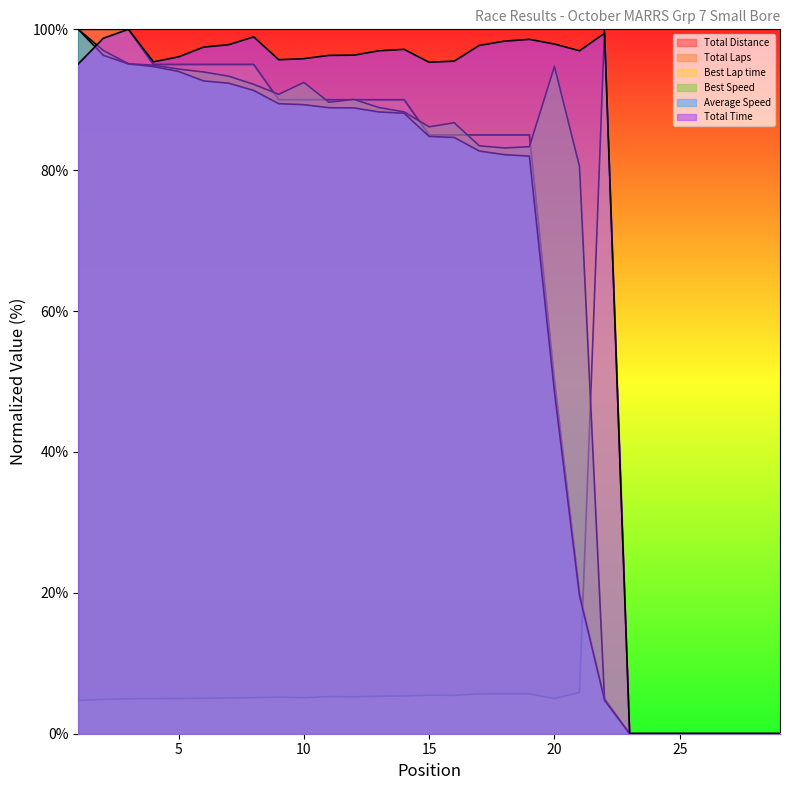

True or false: Total Laps has a value of 38.7 at 7.

False